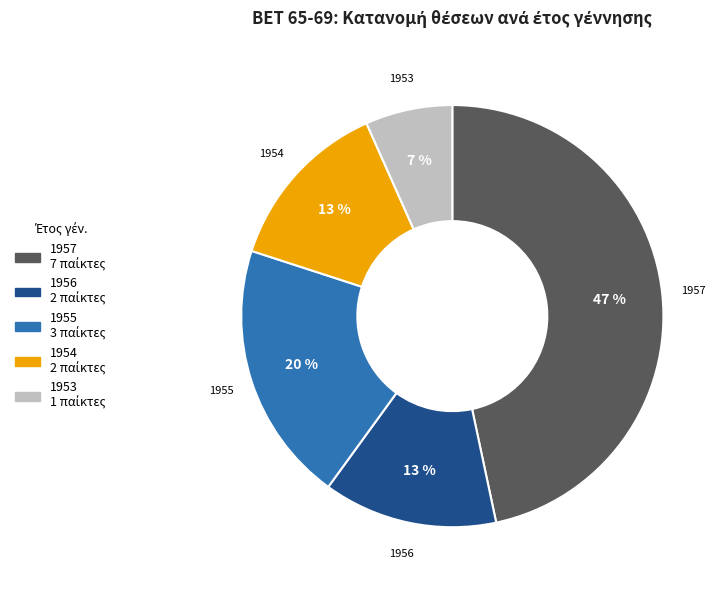

The 1955 slice represents 20% of the pie. True or false?

True